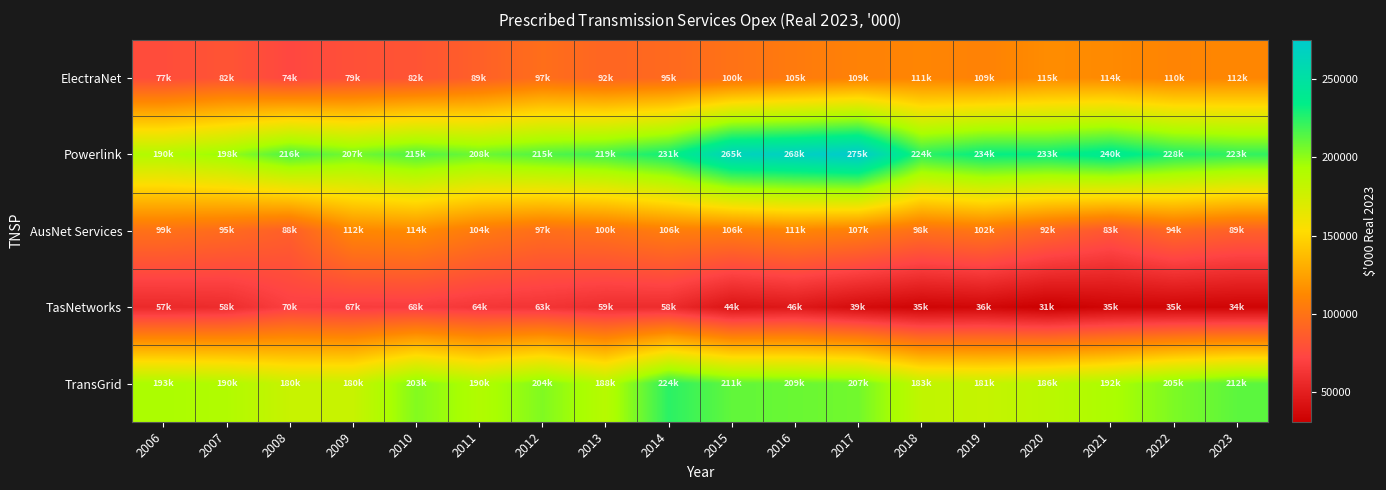

Rank the series at 2009 from lowest to highest value.

TasNetworks, ElectraNet, AusNet Services, TransGrid, Powerlink